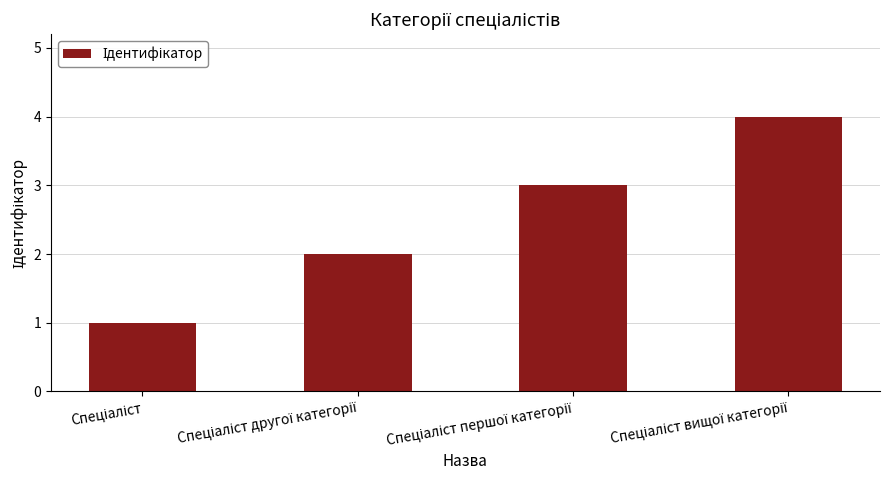

What is the sum of all values?

10